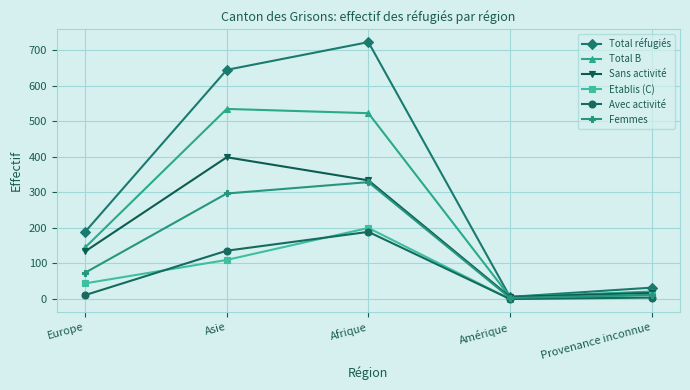

What is the label of the 1st point from the right?

Provenance inconnue